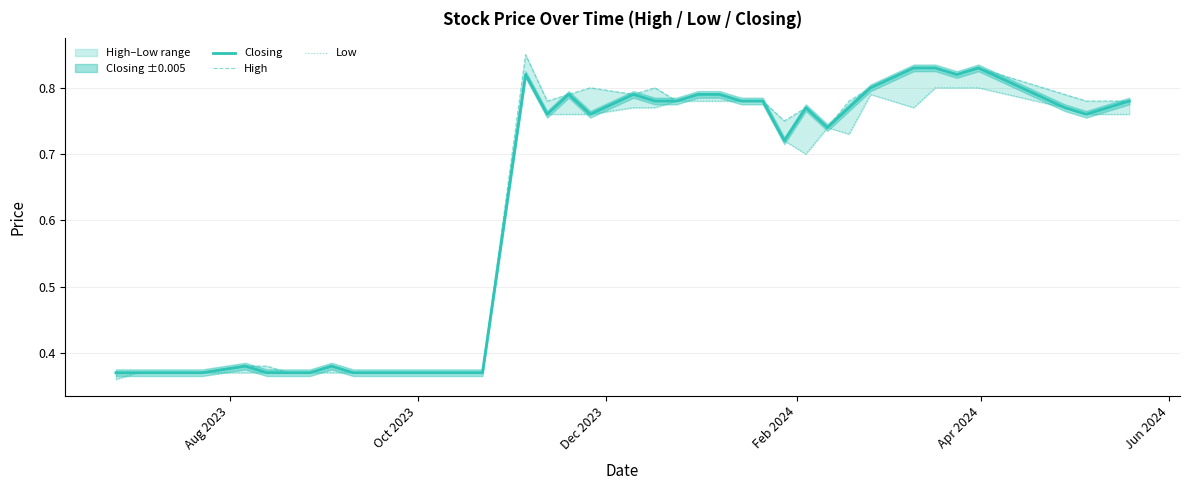

Reading left to right, list all the values displayed in this chart.

Closing: 0.4	0.4	0.4	0.4	0.4	0.4	0.4	0.4	0.4	0.4	0.4	0.4	0.4	0.4	0.4	0.4	0.8	0.8	0.8	0.8	0.8	0.8	0.8	0.8	0.8	0.8	0.8	0.7	0.8	0.7	0.8	0.8	0.8	0.8	0.8	0.8	0.8	0.8	0.8	0.8
High: 0.4	0.4	0.4	0.4	0.4	0.4	0.4	0.4	0.4	0.4	0.4	0.4	0.4	0.4	0.4	0.4	0.8	0.8	0.8	0.8	0.8	0.8	0.8	0.8	0.8	0.8	0.8	0.8	0.8	0.7	0.8	0.8	0.8	0.8	0.8	0.8	0.8	0.8	0.8	0.8
Low: 0.4	0.4	0.4	0.4	0.4	0.4	0.4	0.4	0.4	0.4	0.4	0.4	0.4	0.4	0.4	0.4	0.8	0.8	0.8	0.8	0.8	0.8	0.8	0.8	0.8	0.8	0.8	0.7	0.7	0.7	0.7	0.8	0.8	0.8	0.8	0.8	0.8	0.8	0.8	0.8